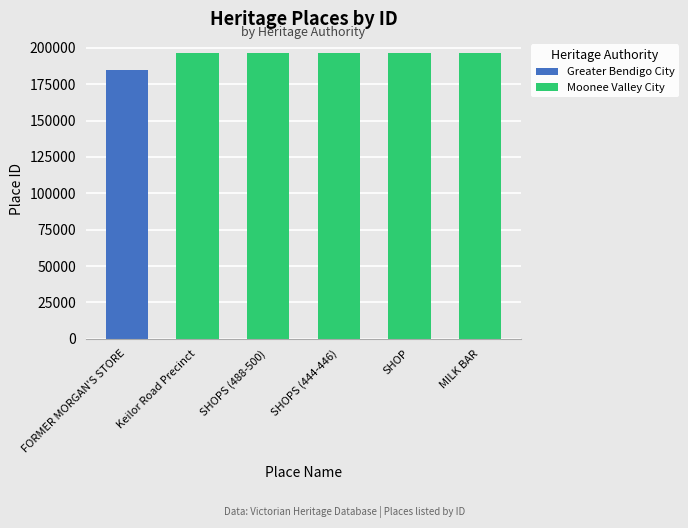

How many data points are less than 196232?

3